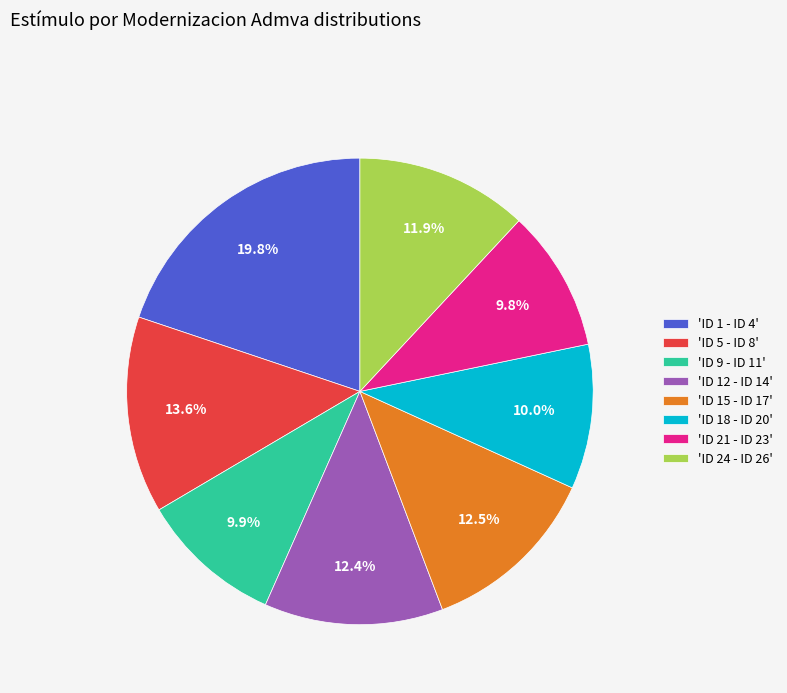

What is the ratio of the value at 'ID 12 - ID 14' to the value at 'ID 5 - ID 8'?

0.9